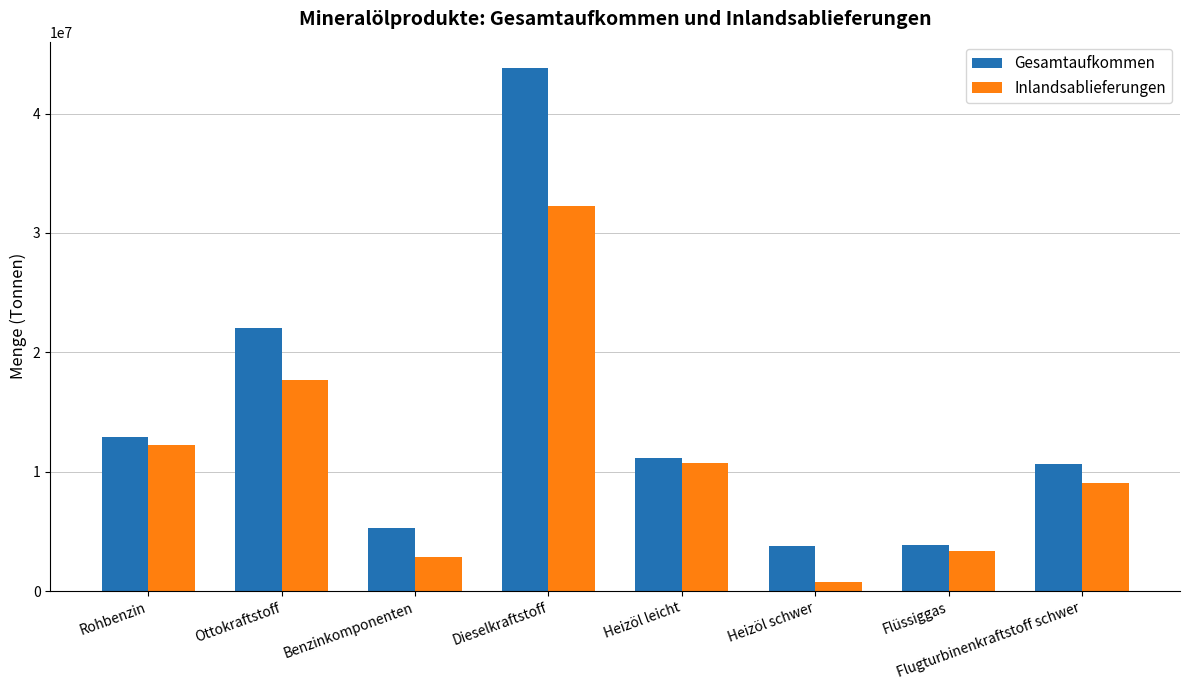

Which series has the largest total across all categories?

Gesamtaufkommen